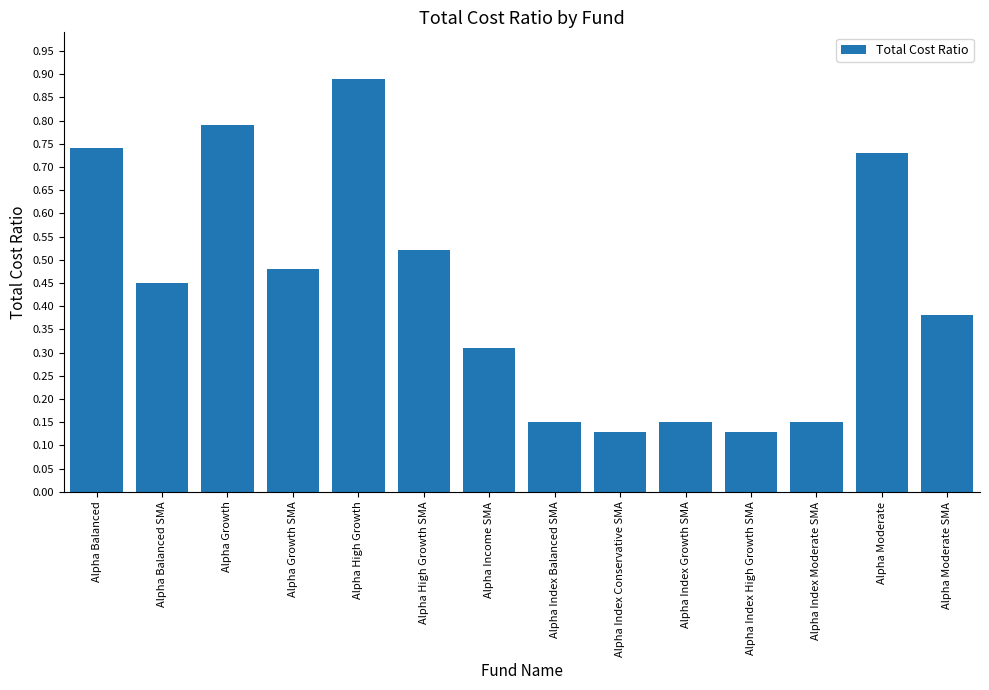

What is the label of the 4th bar from the left?

Alpha Growth SMA